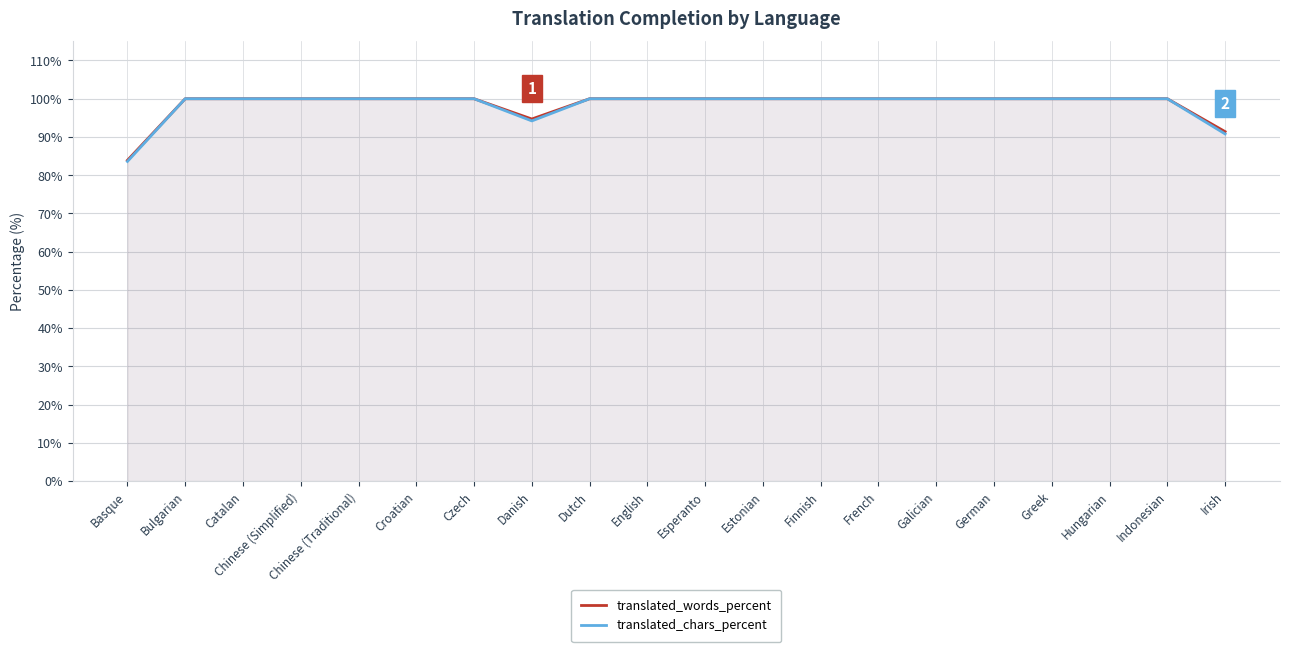

True or false: translated_words_percent and translated_chars_percent cross at least once.

False